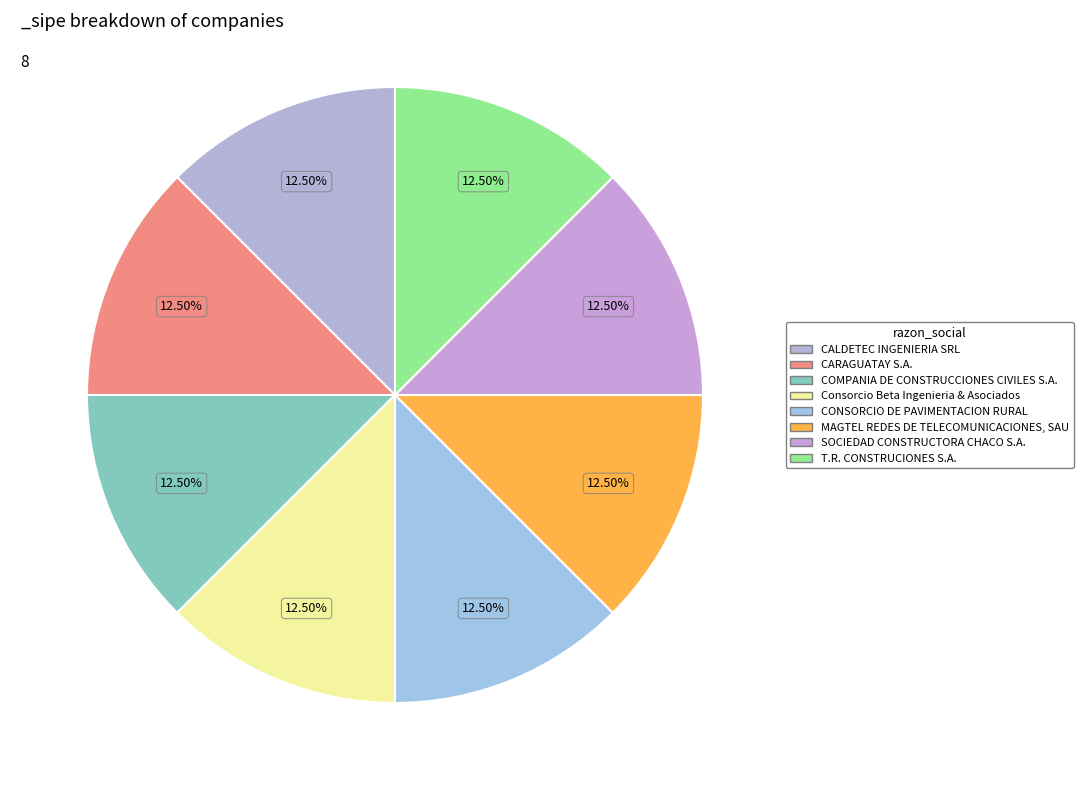

Count the number of slices in the pie.

8